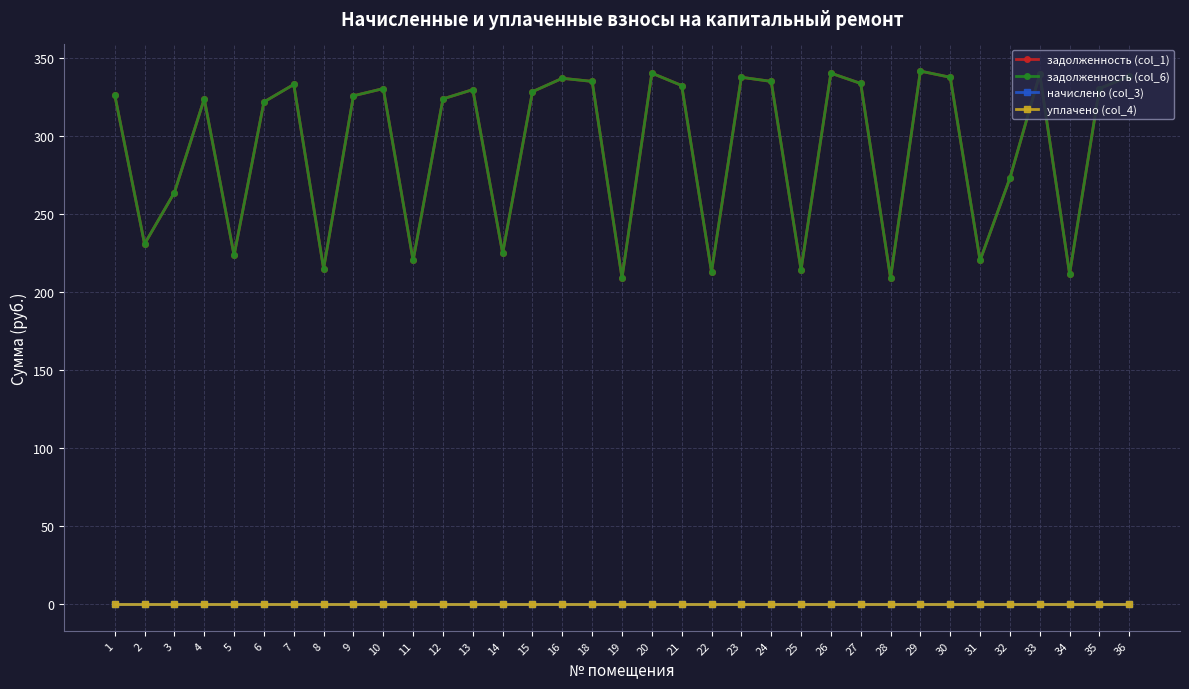

What is the greatest value displayed?

341.9